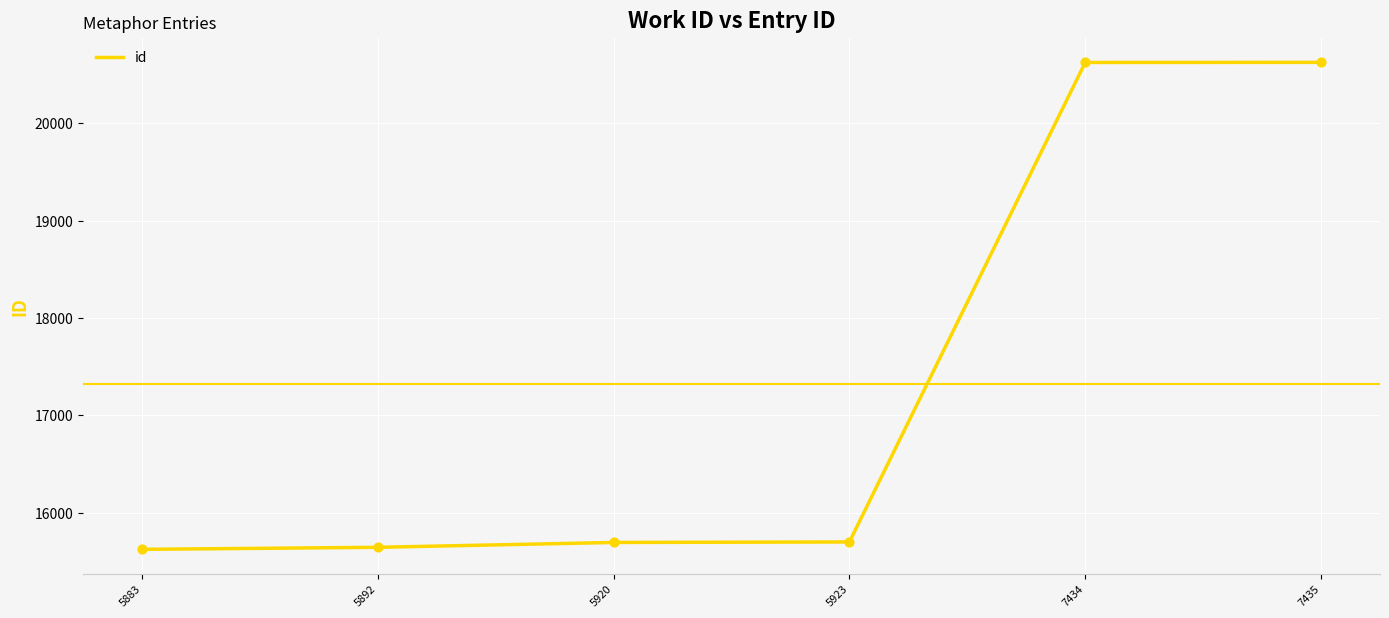

Between 5883 and 7435, which is larger?

7435